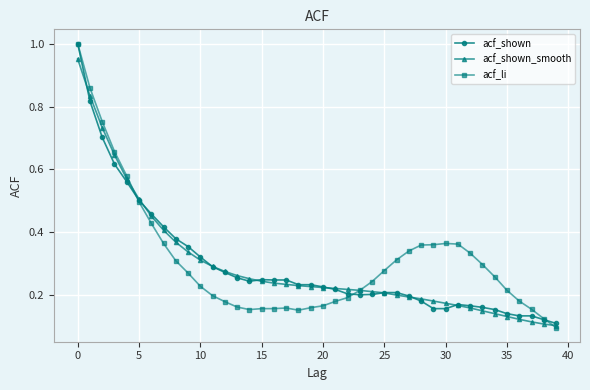

What are all the series names shown in the legend?

acf_shown, acf_shown_smooth, acf_li